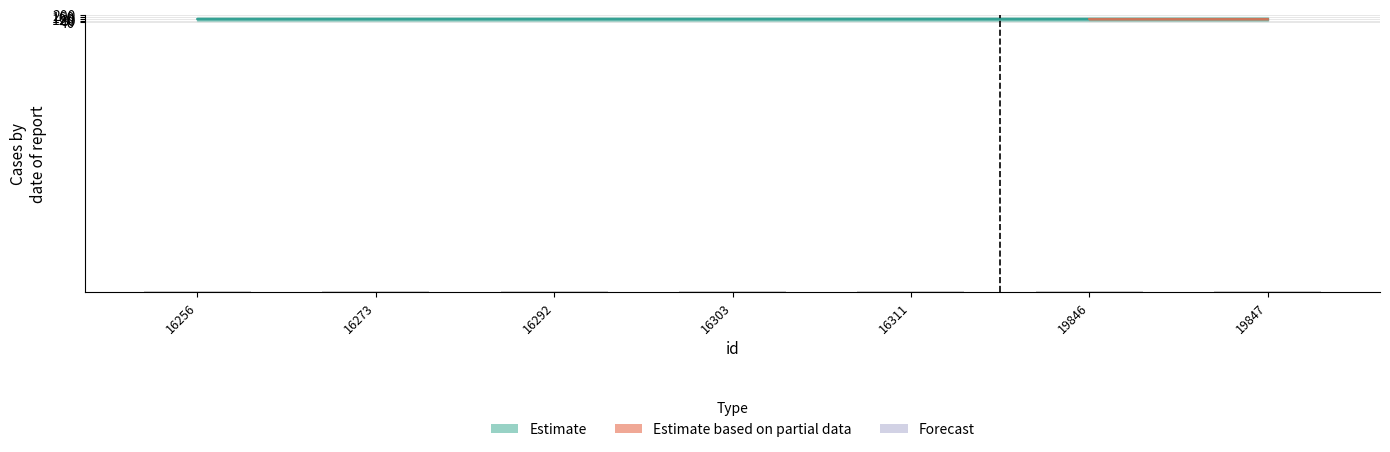

What is the ratio of the value at 16292 to the value at 19846?

0.7